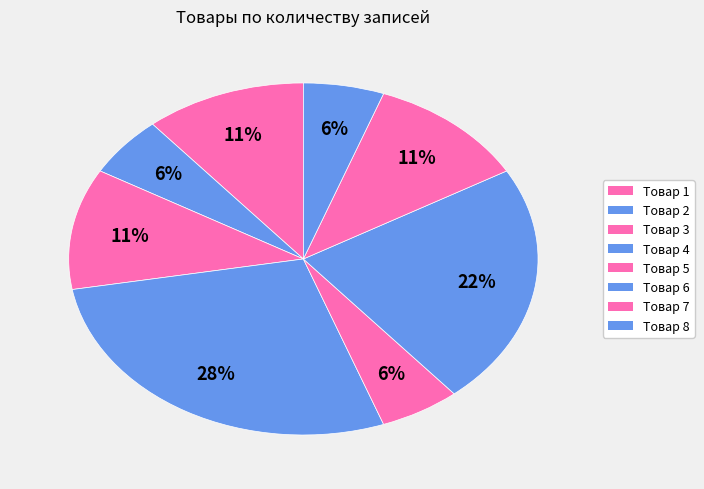

The Товар 2 slice represents 1% of the pie. True or false?

False